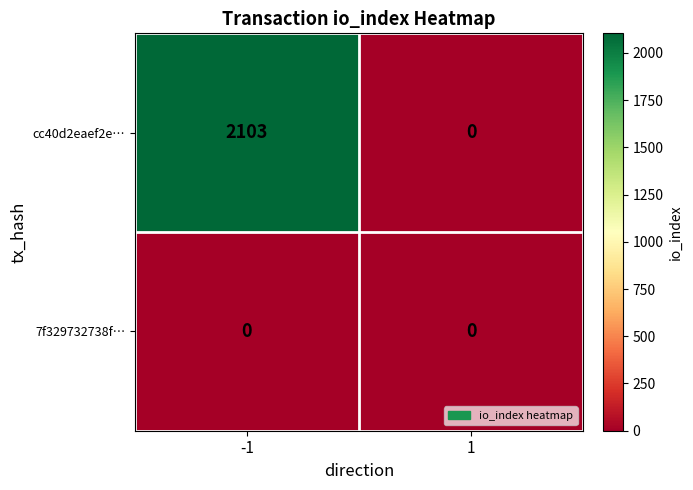

How many distinct data groups are displayed?

2